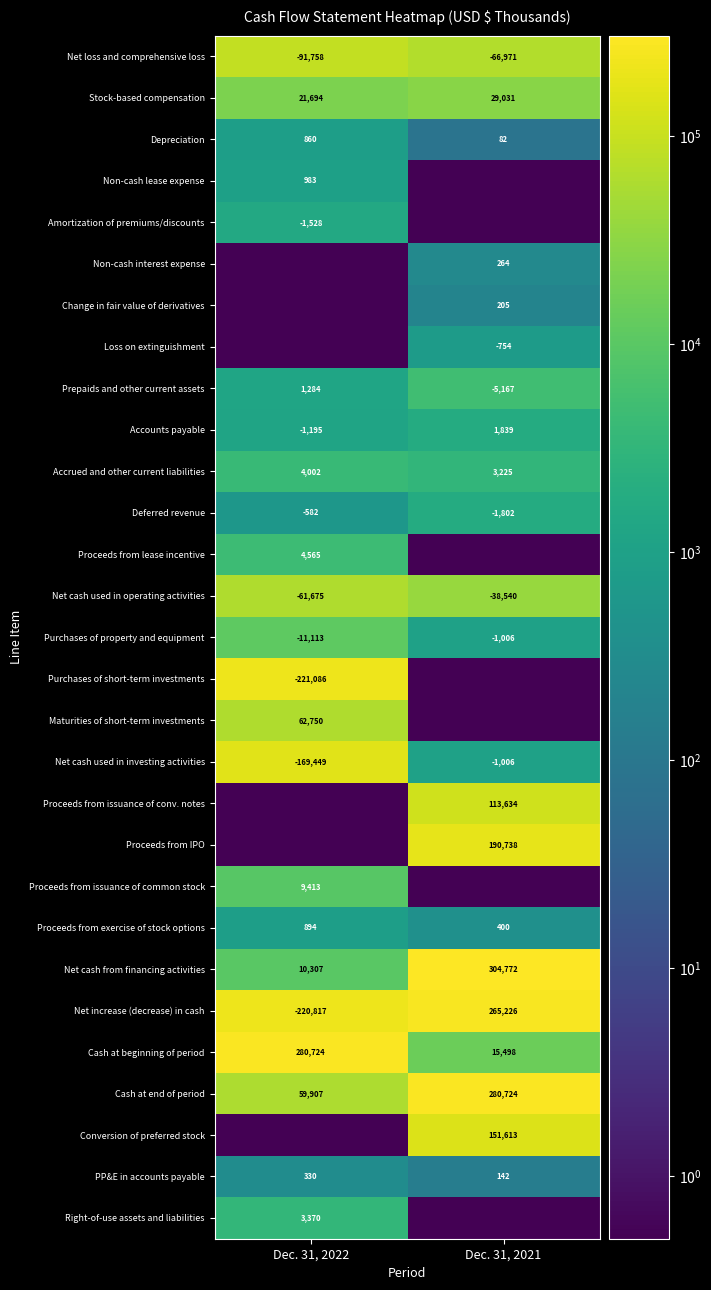

At which category is the sum across all series the highest?

Dec. 31, 2021